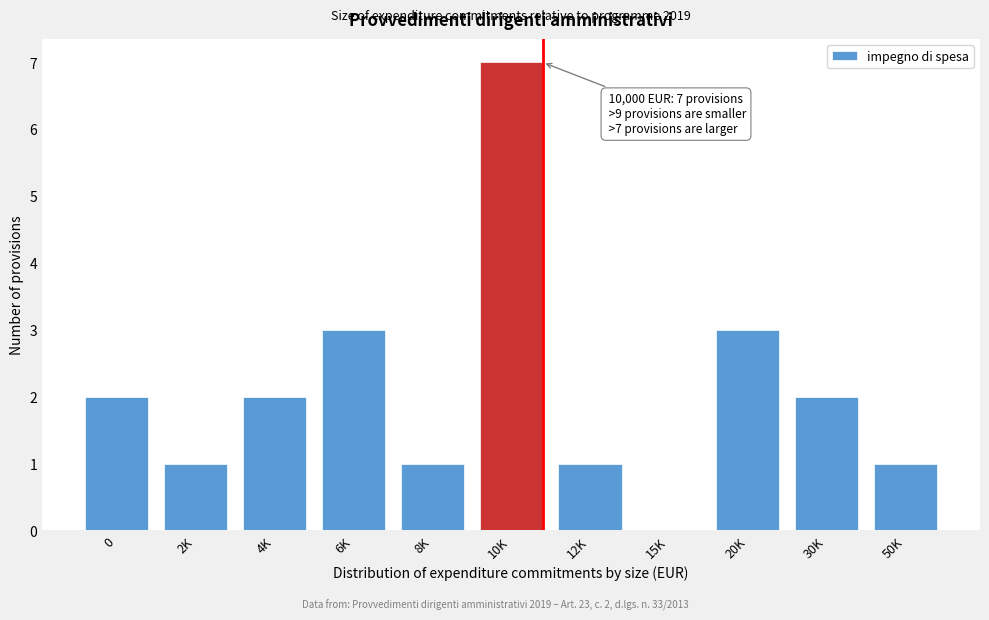

Reading right to left, what are all the values shown in this chart?

50K=1	30K=2	20K=3	15K=0	12K=1	10K=7	8K=1	6K=3	4K=2	2K=1	0=2